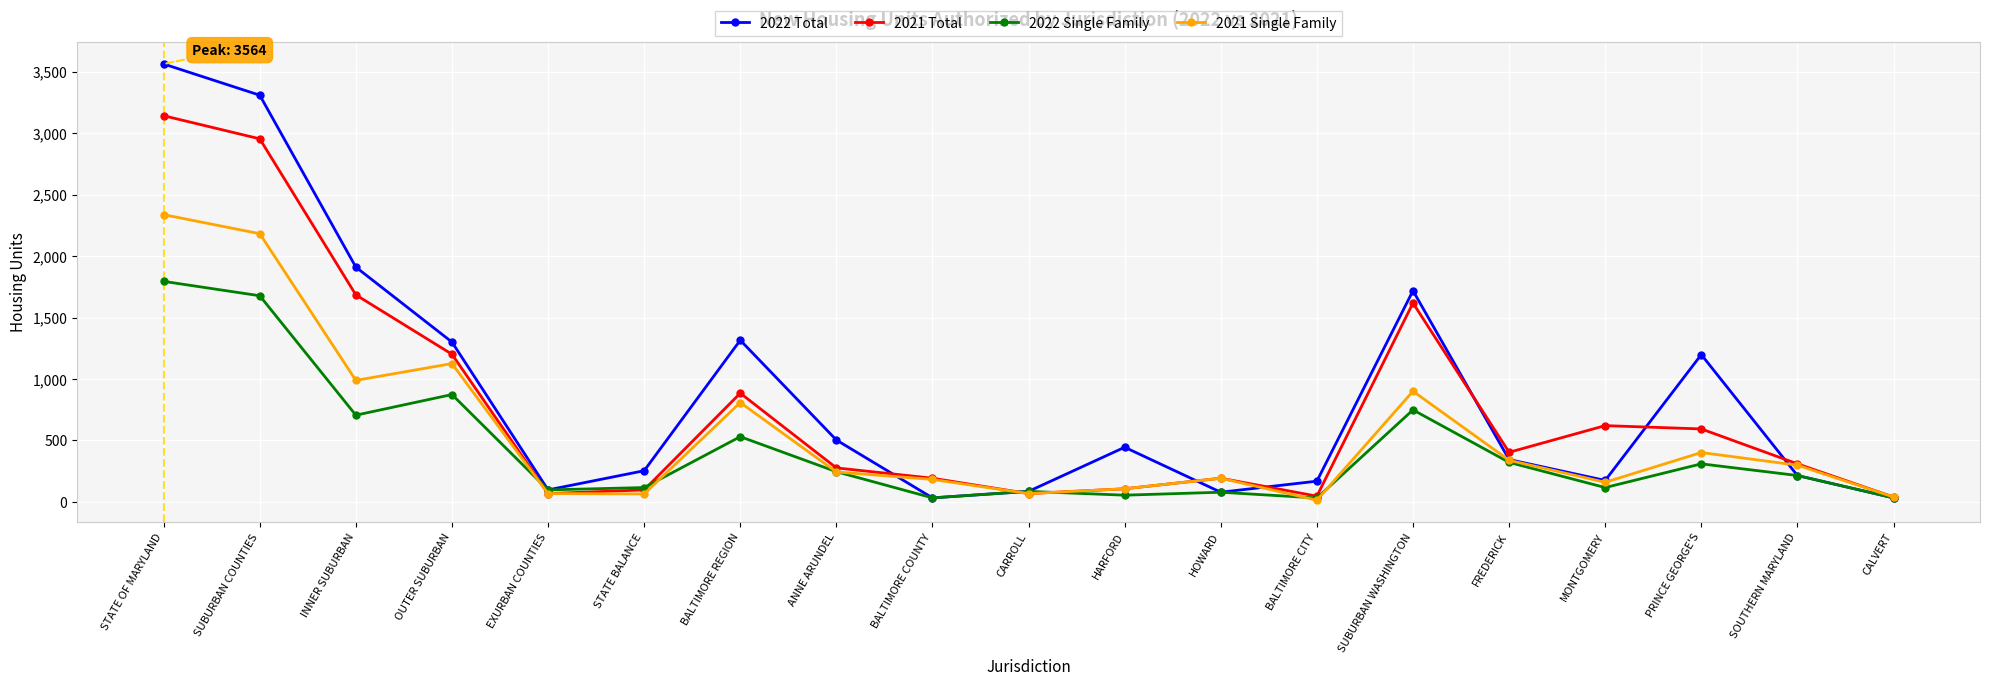

What is the label of the 8th point from the left?

ANNE ARUNDEL